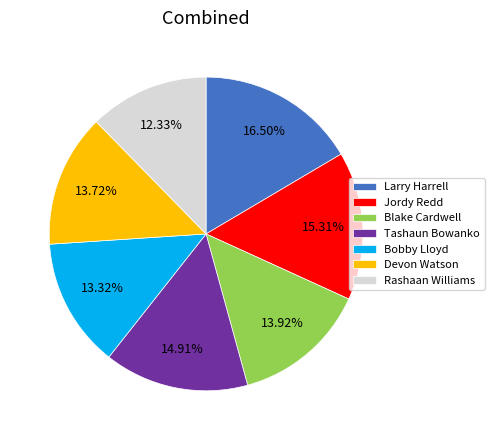

Approximately how many times larger is the value at Blake Cardwell compared to Bobby Lloyd?

1.0